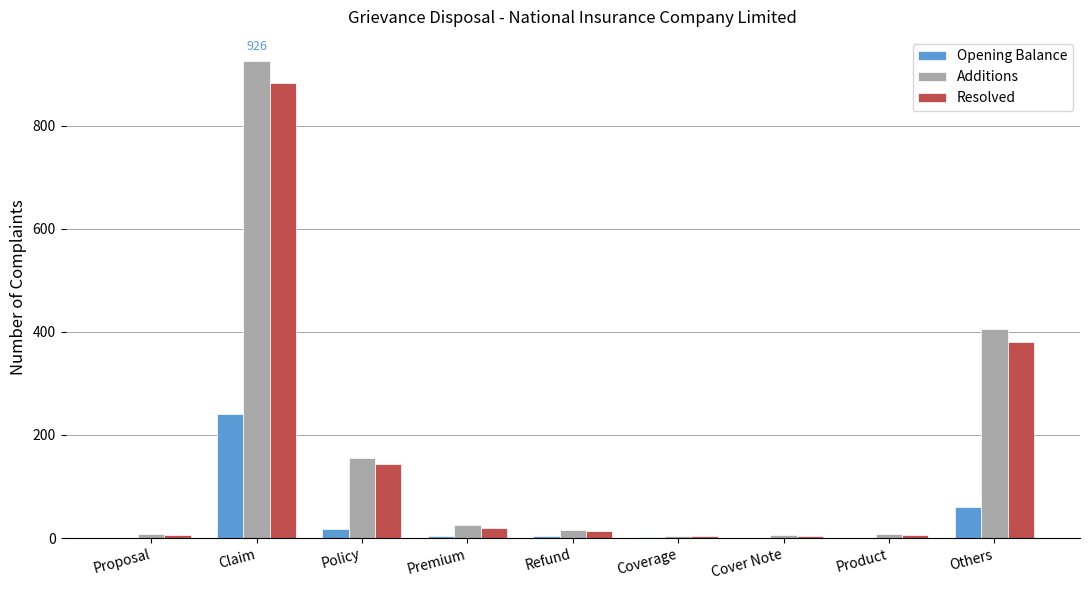

What is the sum of all Additions values?

1550